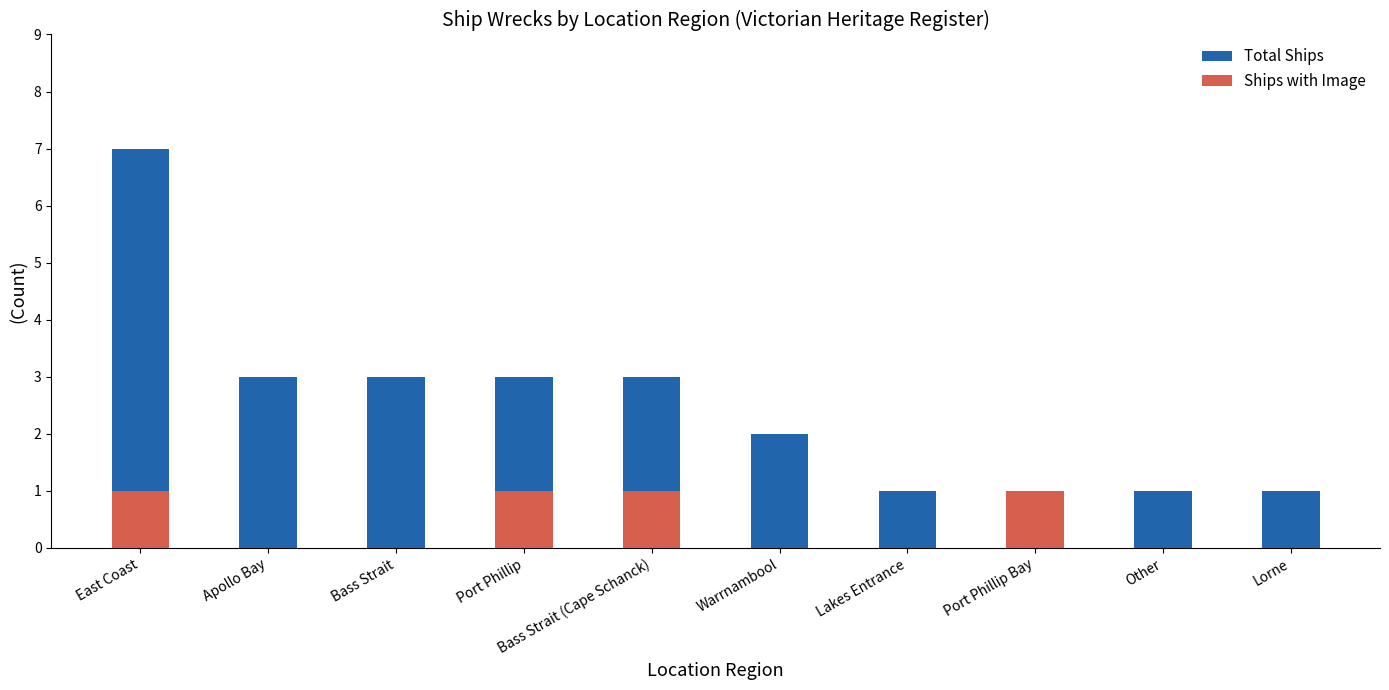

List the series in order of their peak value, highest first.

Total Ships, Ships with Image